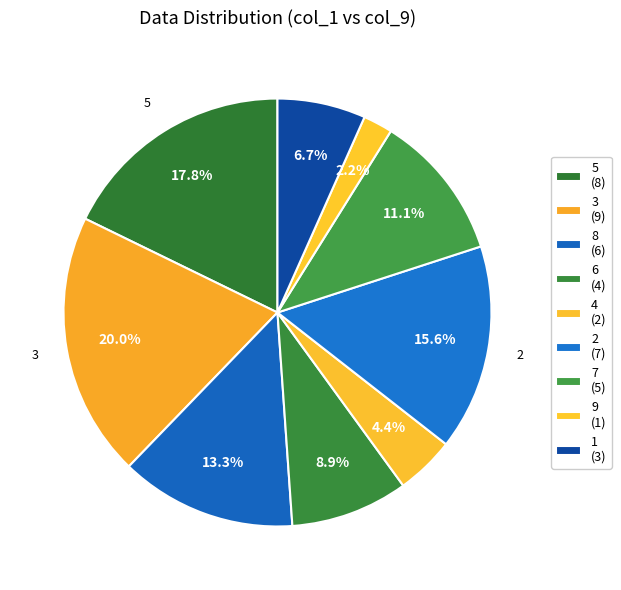

How many segments does this pie chart have?

9